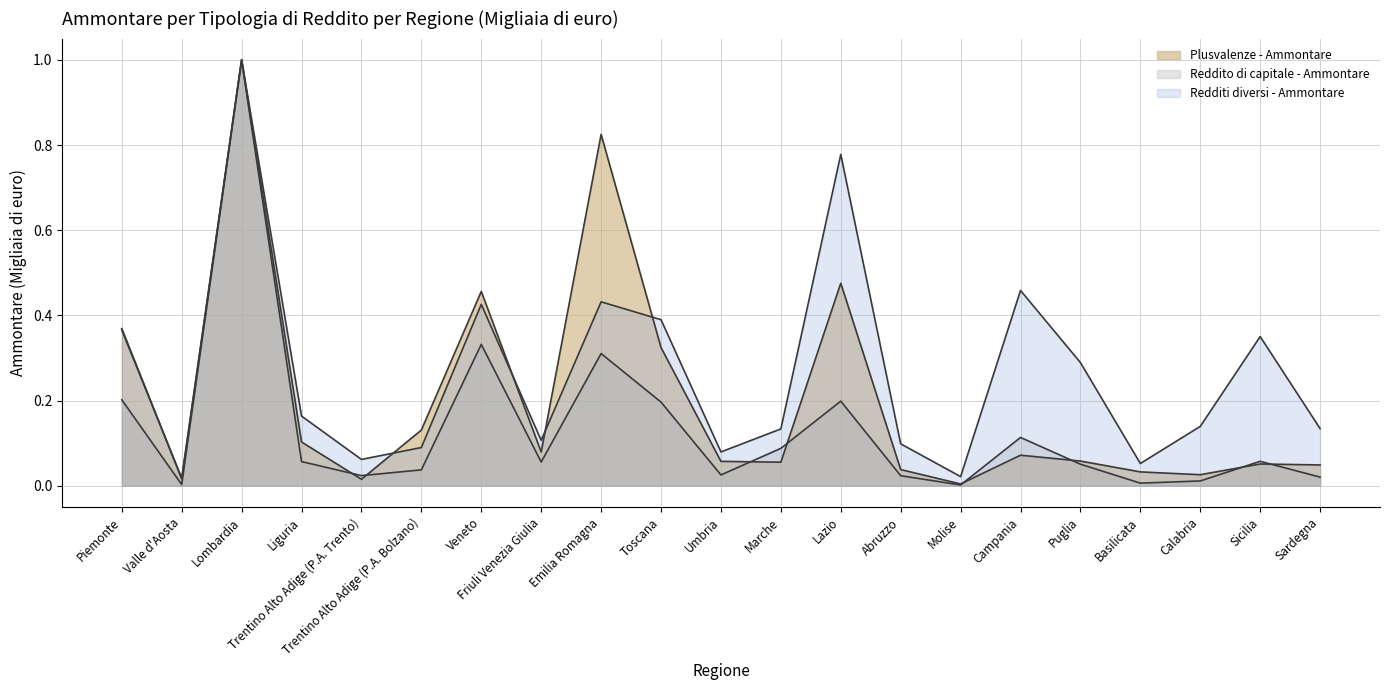

Reading left to right, what are all the values shown in this chart?

Plusvalenze - Ammontare: 0.4	0.0	1.0	0.1	0.0	0.1	0.5	0.1	0.8	0.3	0.1	0.1	0.5	0.0	0.0	0.1	0.1	0.0	0.0	0.1	0.0
Reddito di capitale - Ammontare: 0.2	0.0	1.0	0.1	0.0	0.0	0.3	0.1	0.3	0.2	0.0	0.1	0.2	0.0	0.0	0.1	0.1	0.0	0.0	0.1	0.0
Redditi diversi - Ammontare: 0.4	0.0	1.0	0.2	0.1	0.1	0.4	0.1	0.4	0.4	0.1	0.1	0.8	0.1	0.0	0.5	0.3	0.1	0.1	0.4	0.1